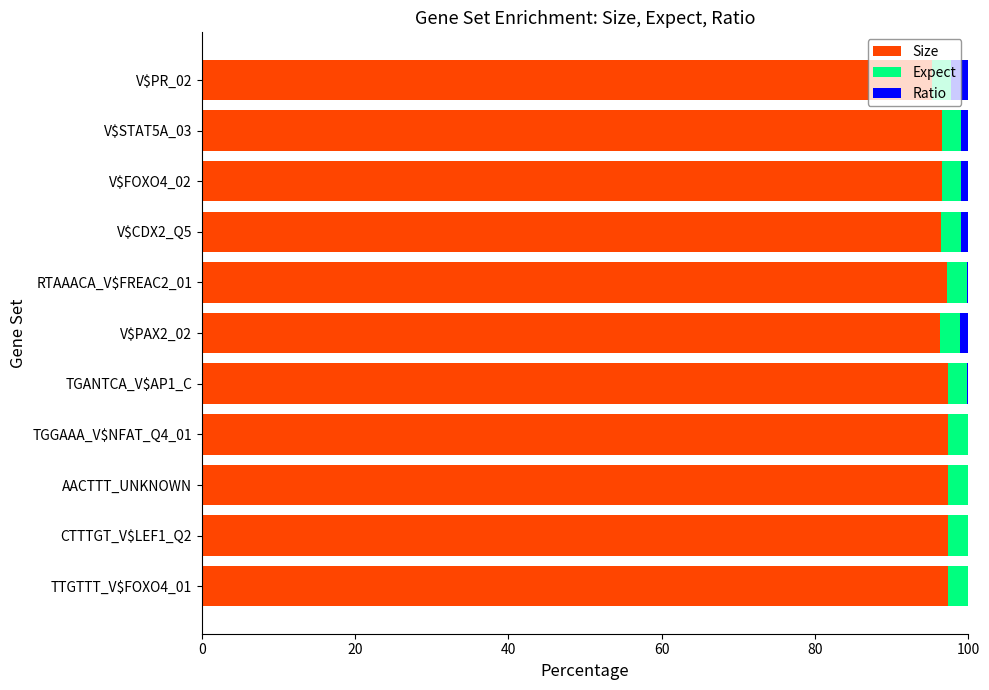

True or false: Size has a value of 97.4 at CTTTGT_V$LEF1_Q2.

True